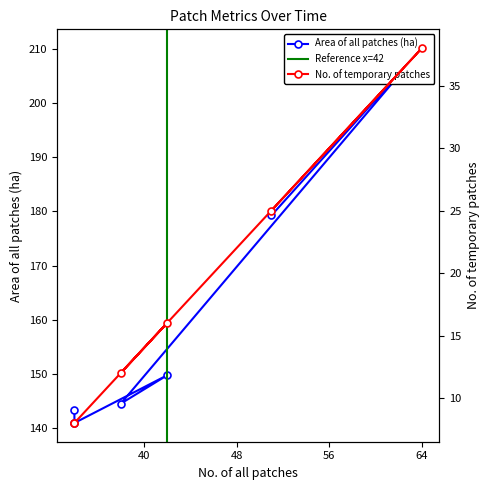

Reading left to right, what are all the values shown in this chart?

Area of all patches (ha): 179.3	210.2	144.5	149.7	140.9	143.3
No. of temporary patches: 25.0	38.0	12.0	16.0	8.0	8.0